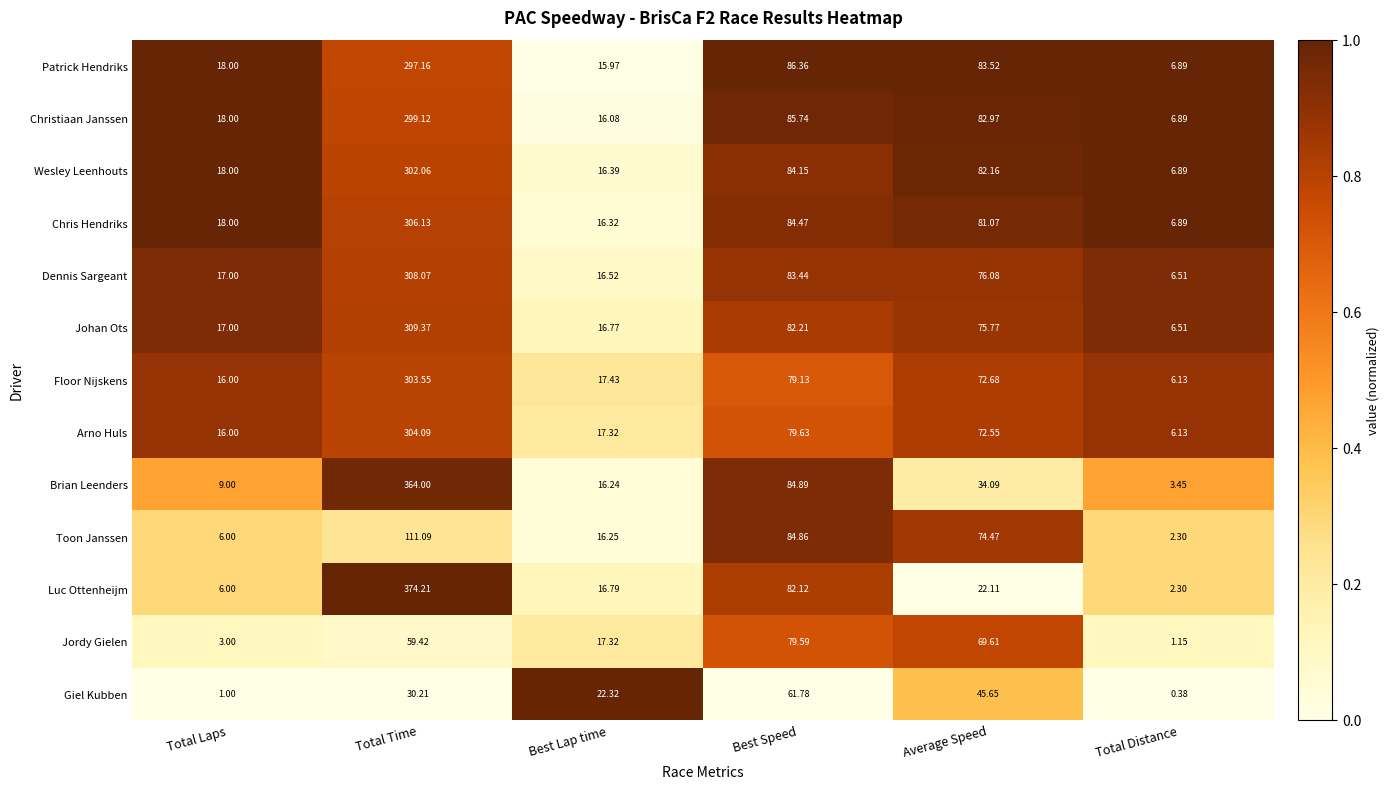

Which category has the lowest value across all series?

Total Distance